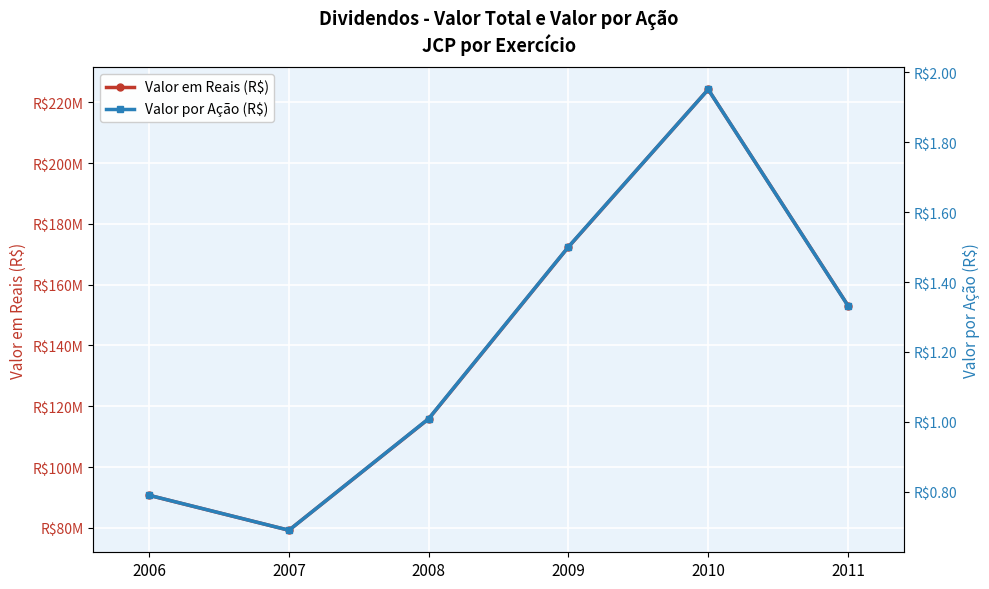

How many values in the Valor em Reais (R$) series exceed 153127170?

3